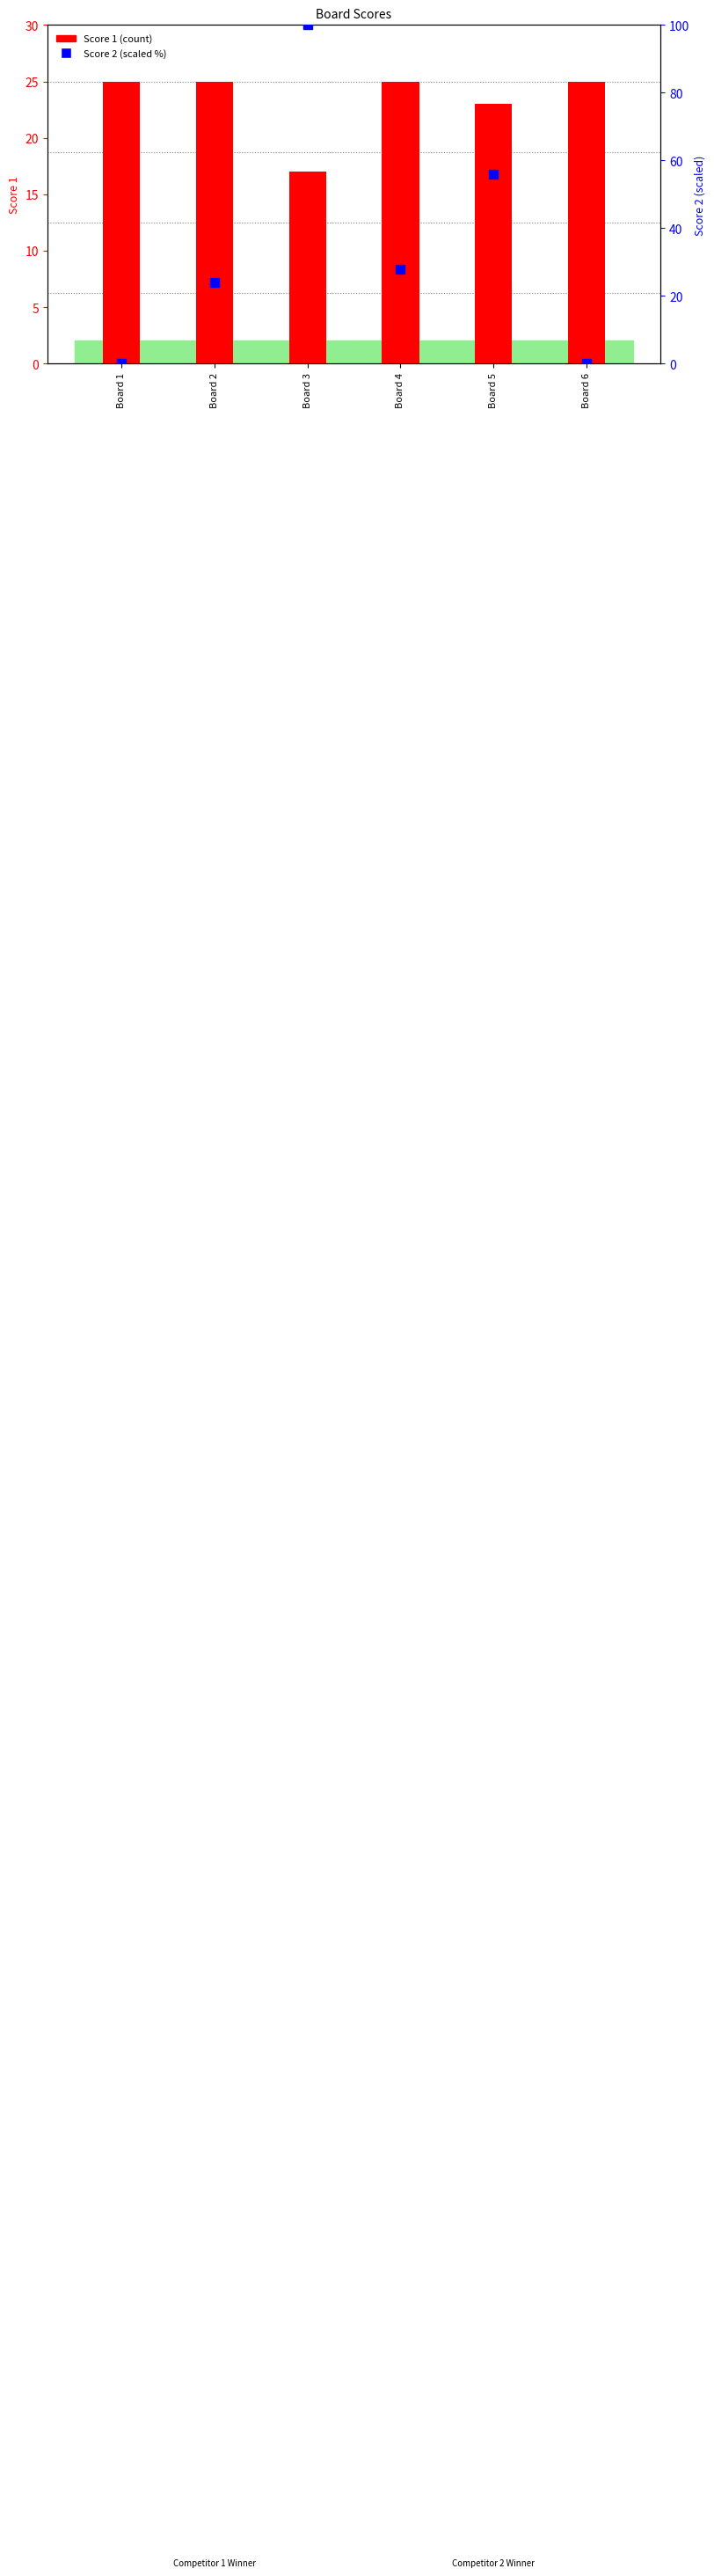

At how many categories does at least one series exceed 85?

1